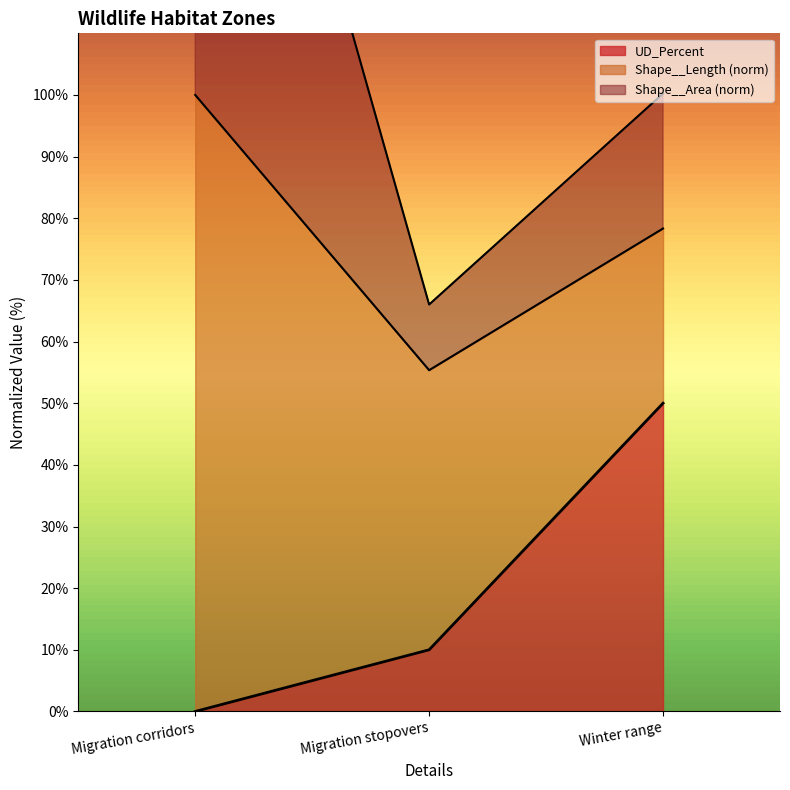

What is the label of the 3rd point from the left?

Winter range